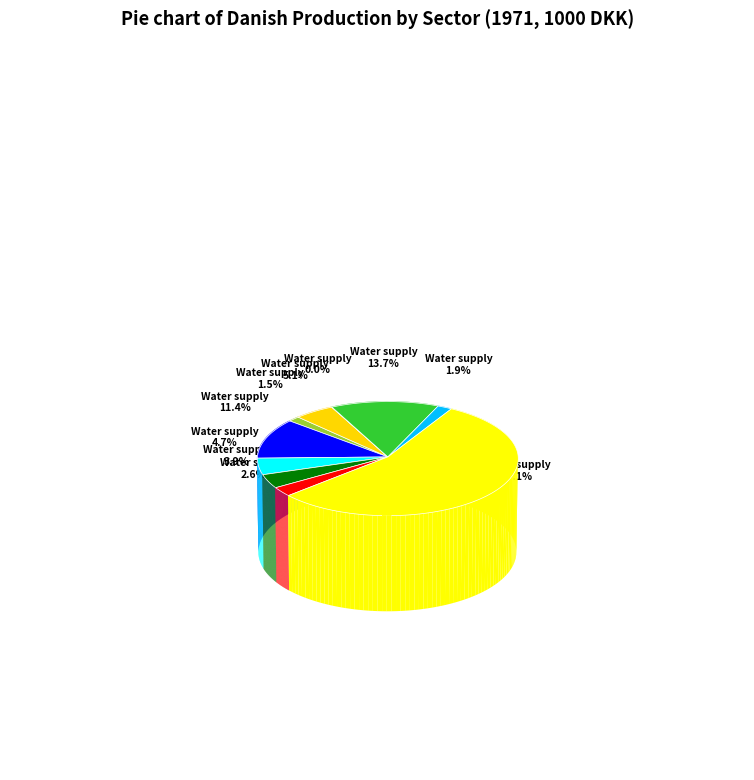

To the nearest percent, what percentage of the pie is Electricity and gas?

14%